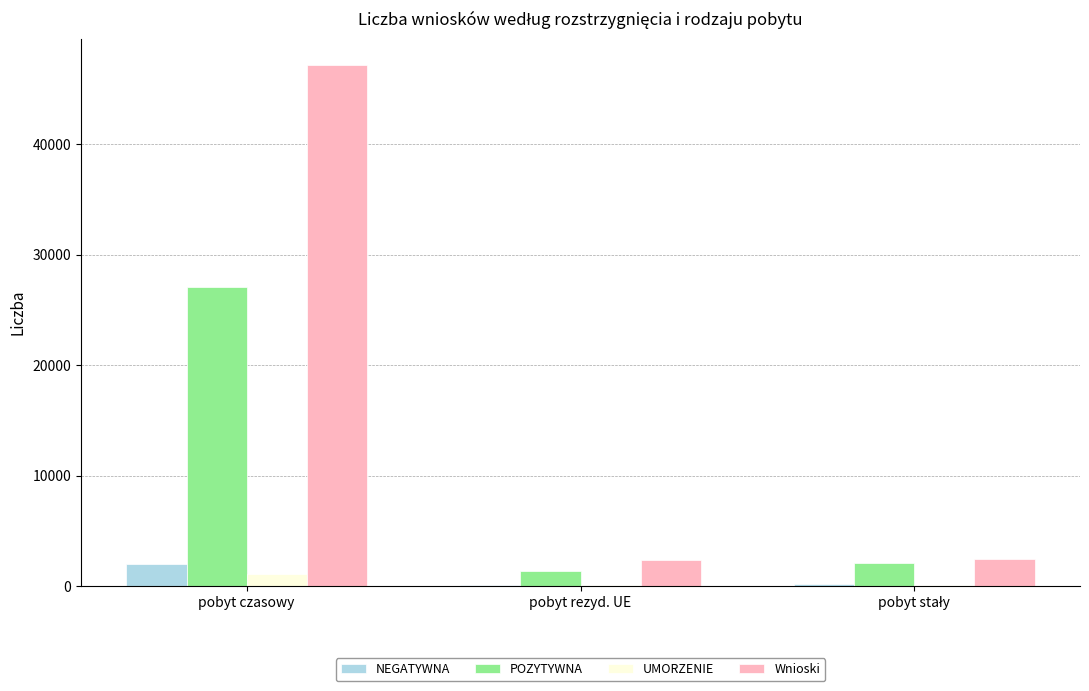

What are all the series names shown in the legend?

NEGATYWNA, POZYTYWNA, UMORZENIE, Wnioski